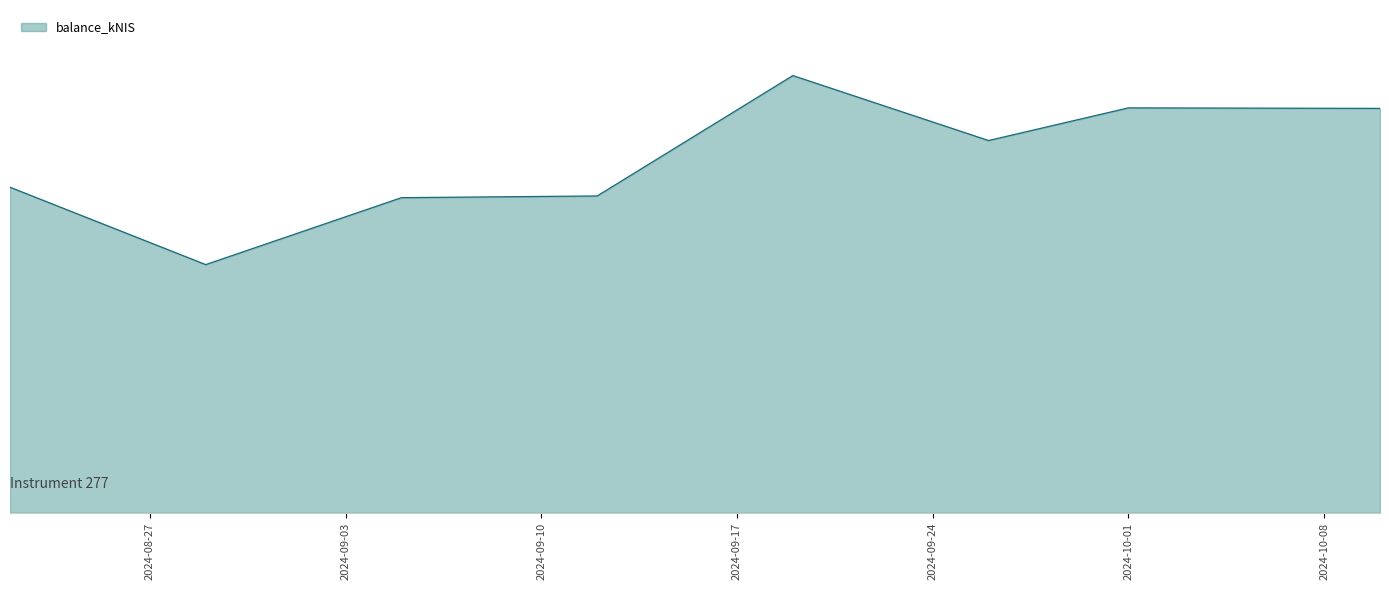

Is this an area chart (filled region under the line)?

Yes